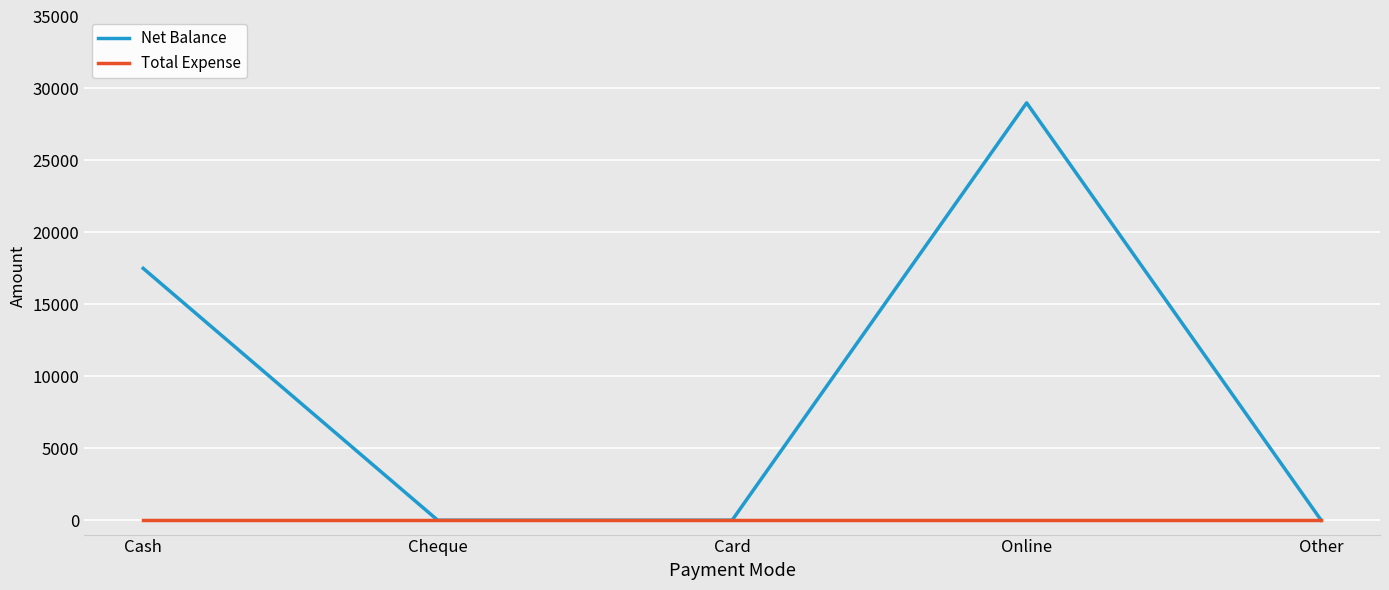

Which series has the widest spread of values?

Net Balance